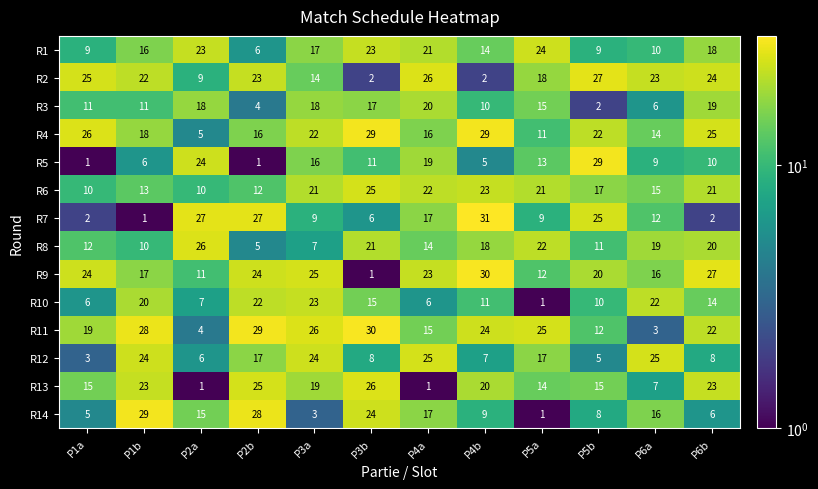

At which category is the sum across all series the highest?

P3a